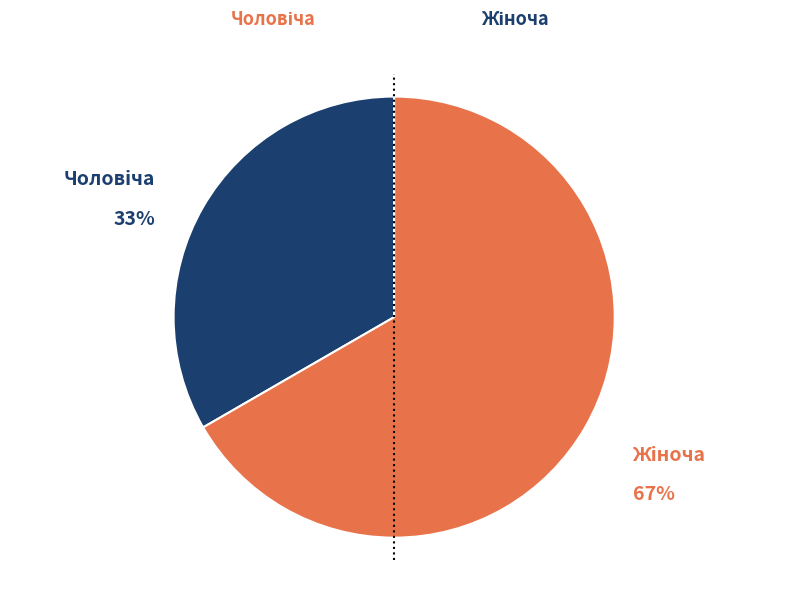

Is there any slice that represents more than half of the pie?

Yes